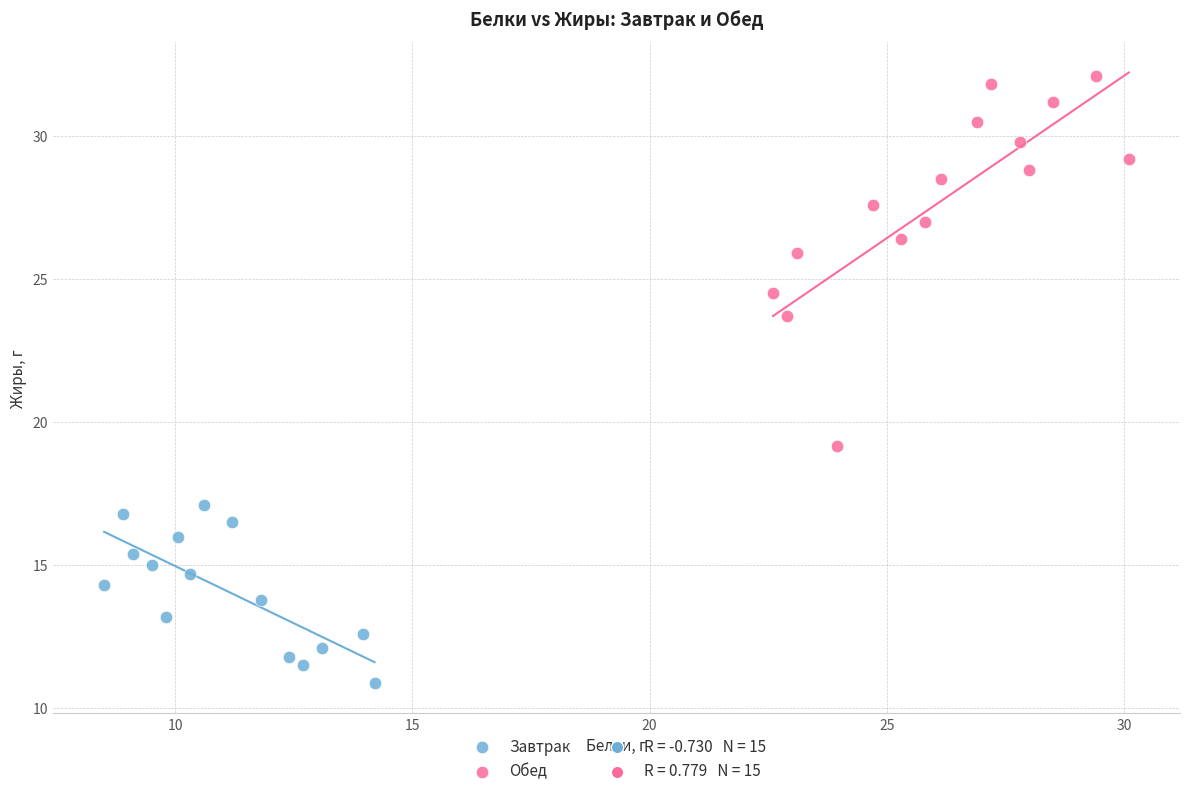

Which series contains the lowest Y value?

Завтрак